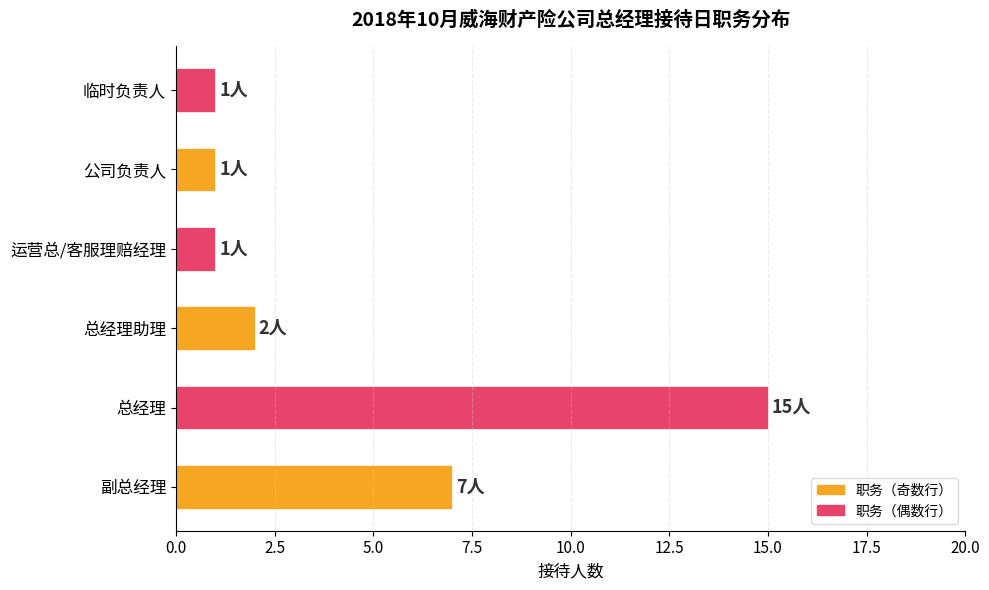

What is the sum of the values at 总经理助理 and 总经理?

17